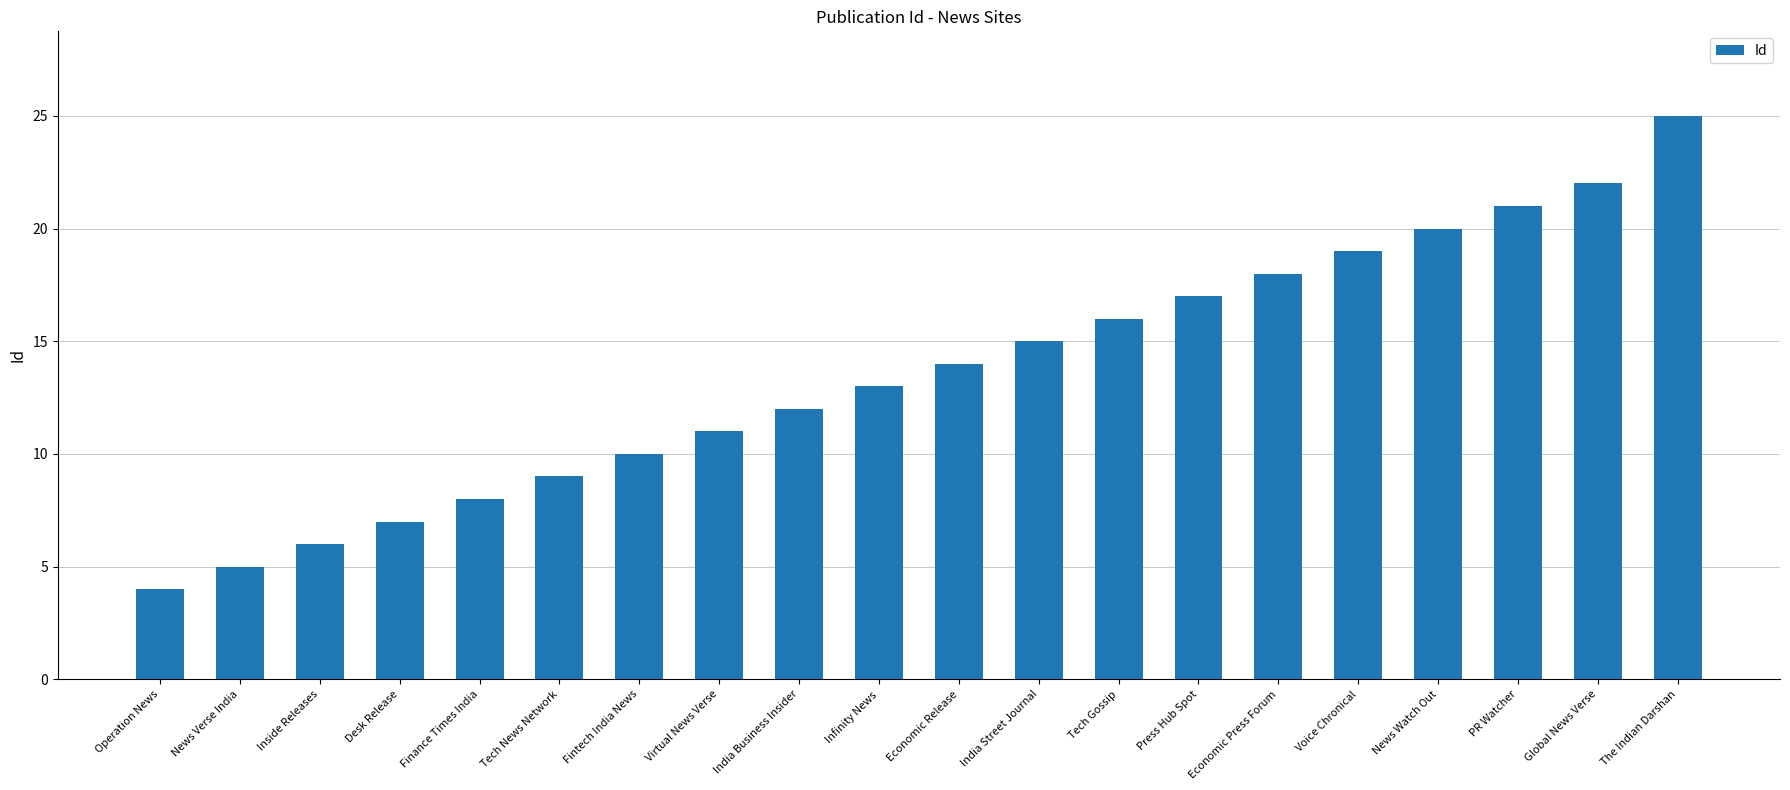

What is the label of the 12th bar from the right?

India Business Insider